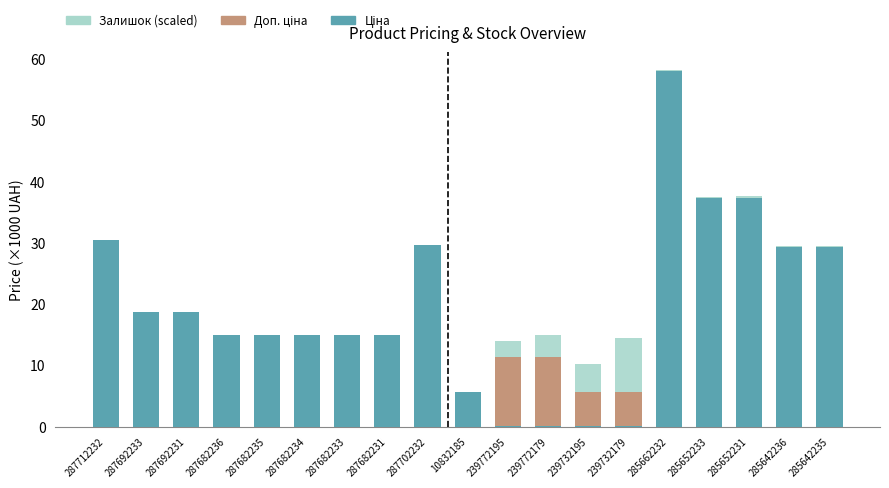

At which category is the sum across all series the highest?

285662232